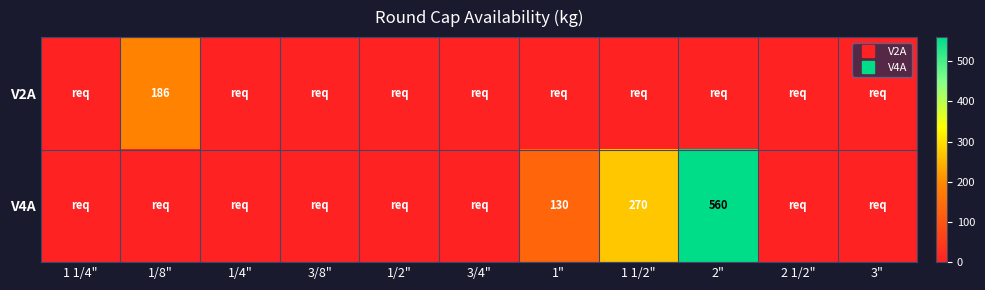

What is the sum of all V4A values?

960